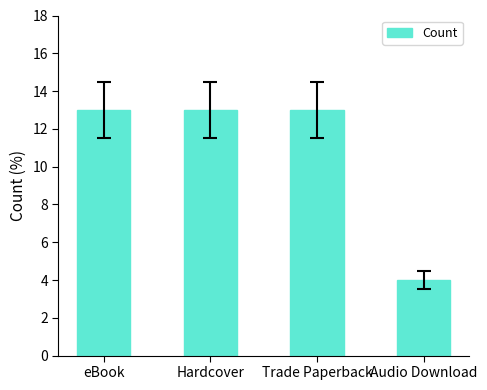

What is the change in value from Trade Paperback to Audio Download?

-9